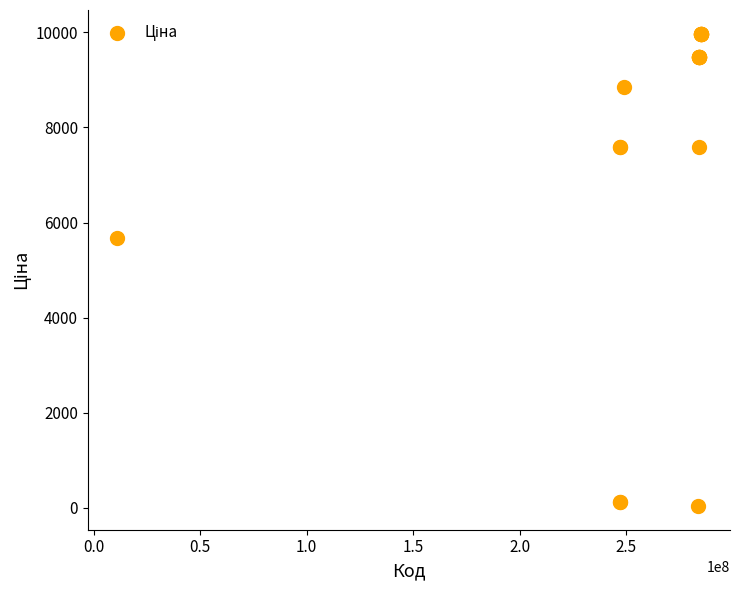

What Y value in the scatter plot is closest to 5003?

5673.8